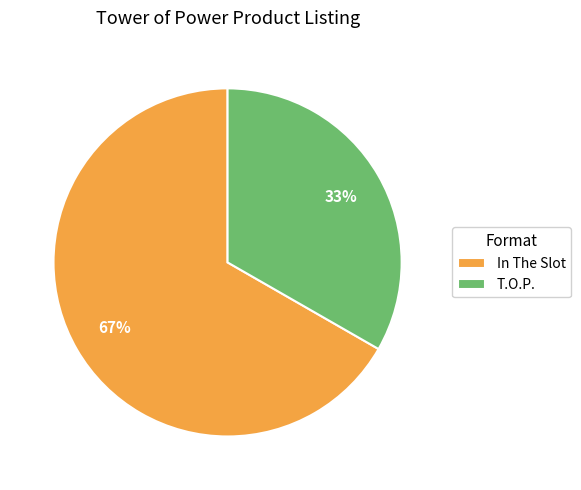

How many segments does this pie chart have?

2